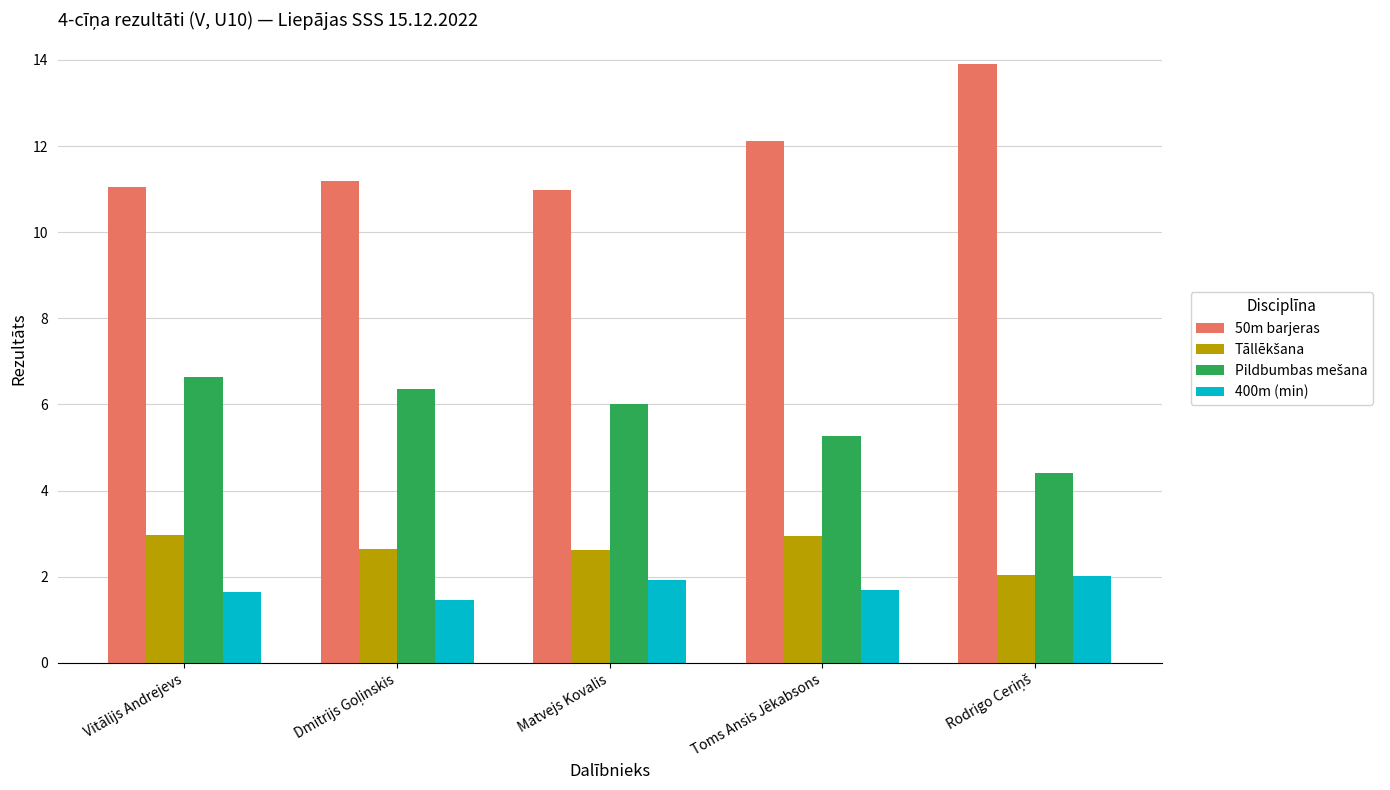

What is the maximum value for 400m (min)?

2.0